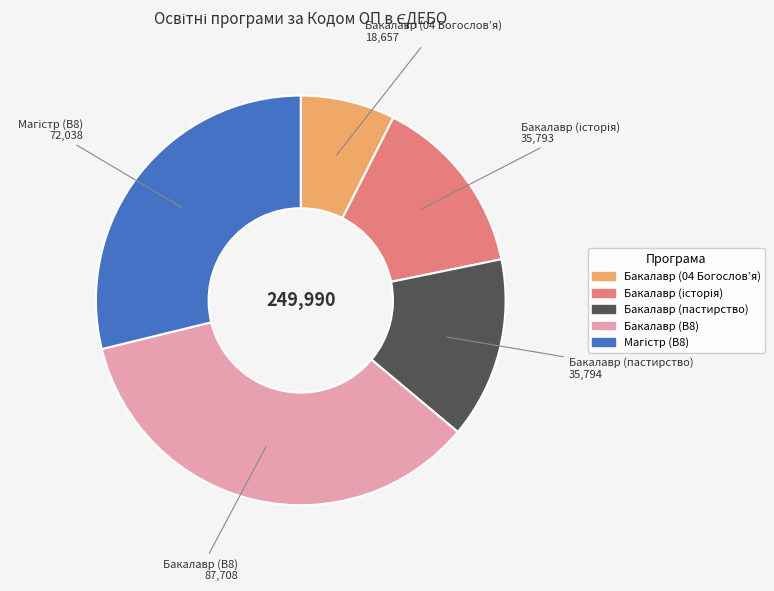

Which has a higher value, Бакалавр (04 Богослов’я) or Бакалавр (B8)?

Бакалавр (B8)